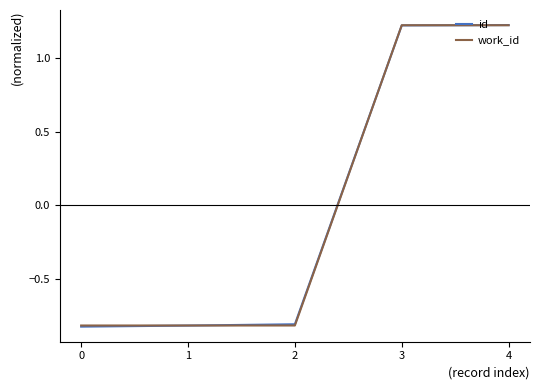

True or false: id has a value of -1.5 at 1.

False